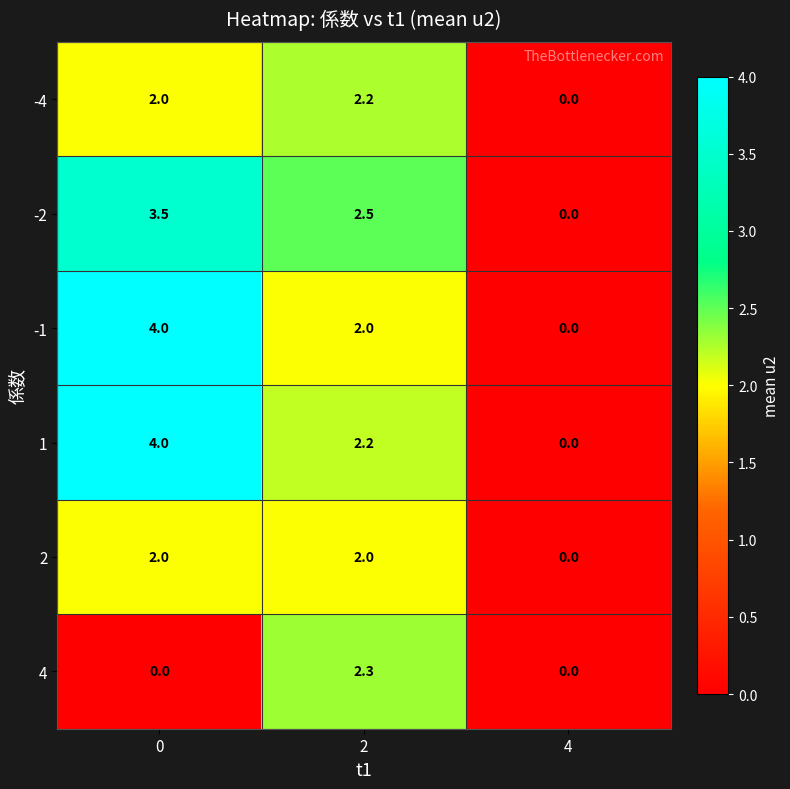

Is it true that 2 equals 2.0 at 2?

True